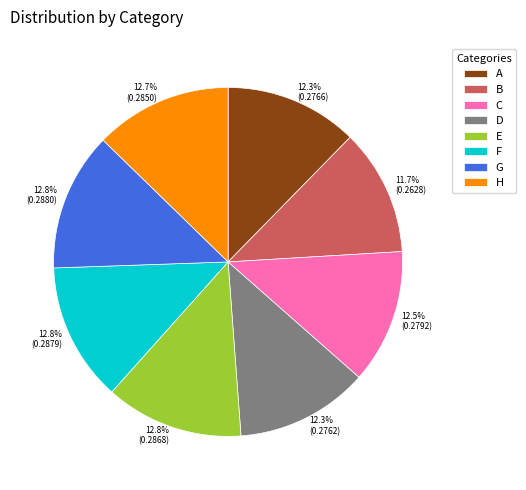

Combined, do C and H account for over 50%?

No